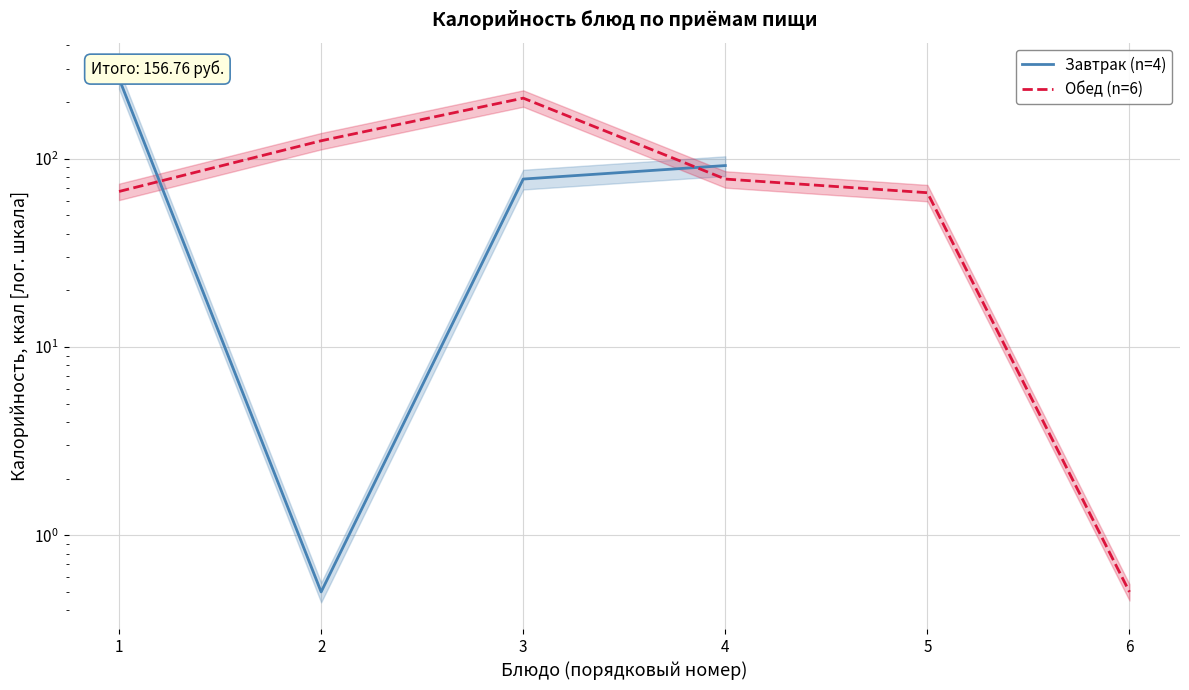

What is the difference between the highest and lowest values at 4?

14.0